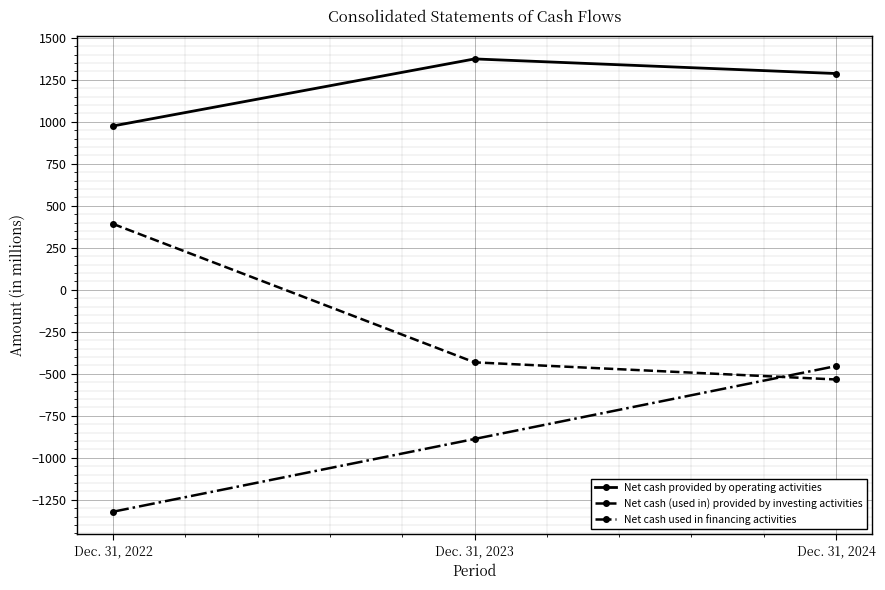

Count the number of data series in this chart.

3